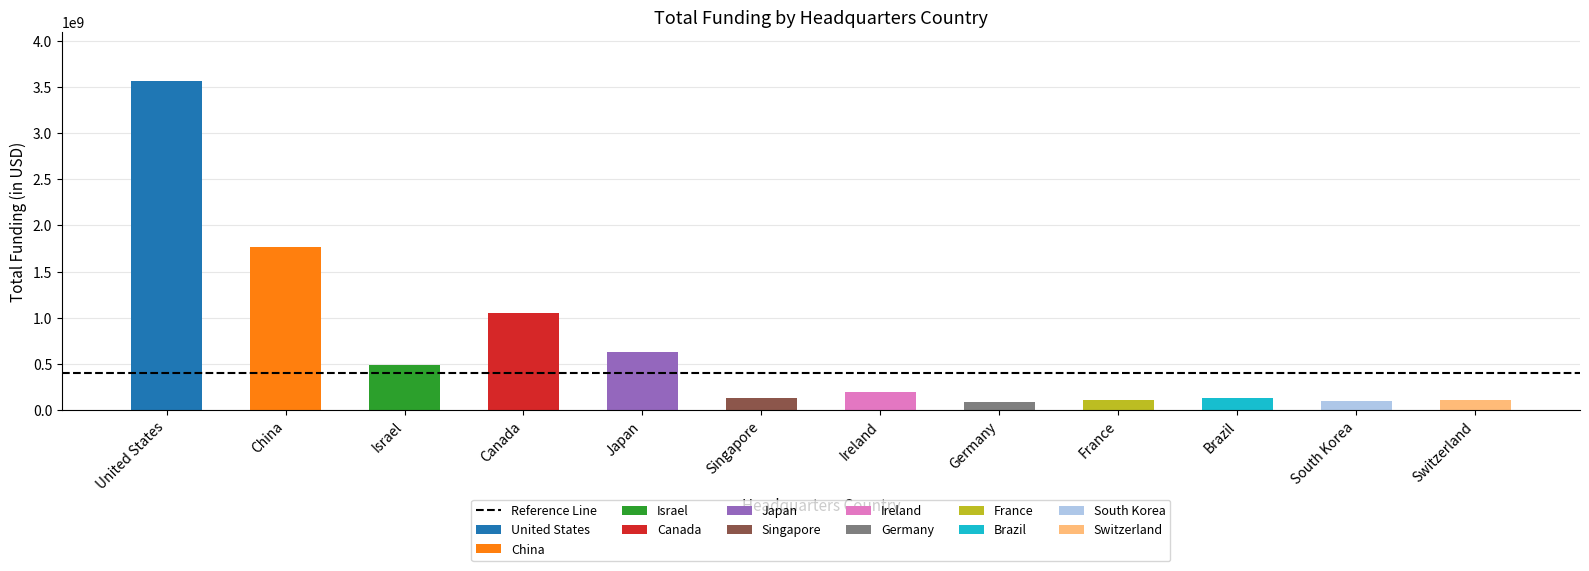

Rank the categories by value from highest to lowest.

United States, China, Canada, Japan, Israel, Ireland, Singapore, Brazil, Switzerland, France, South Korea, Germany